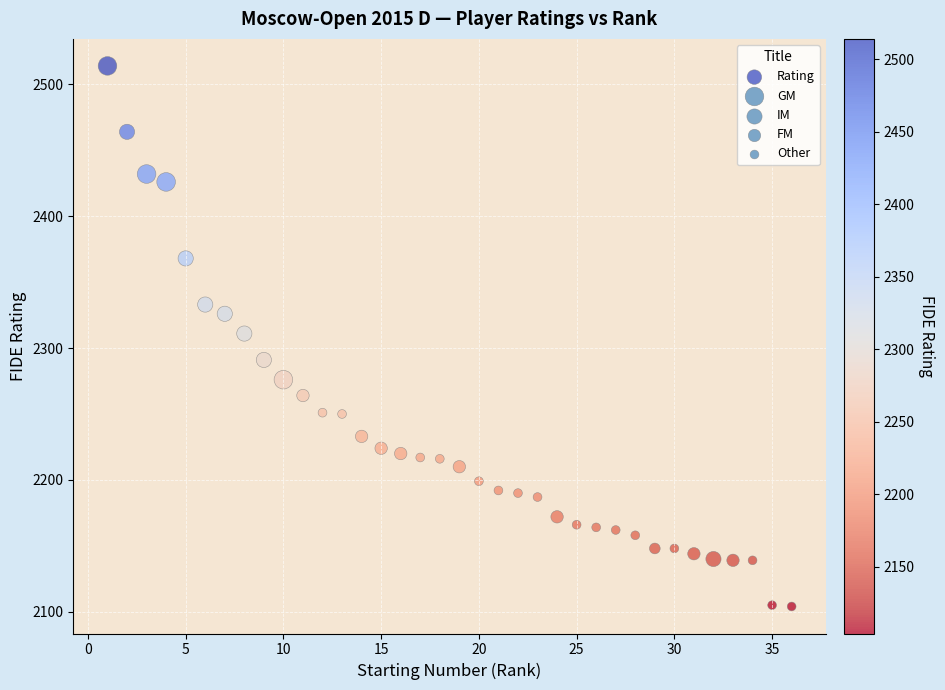

What is the range of Y values (max minus min)?

410